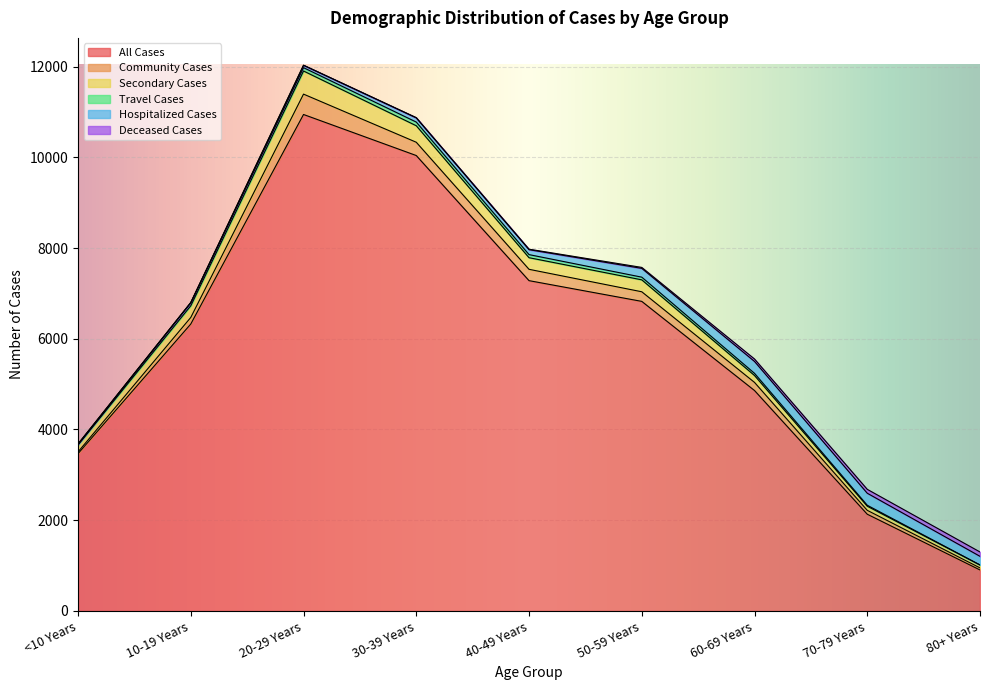

Read the Deceased Cases value at 60-69 Years, to the nearest 5.

55